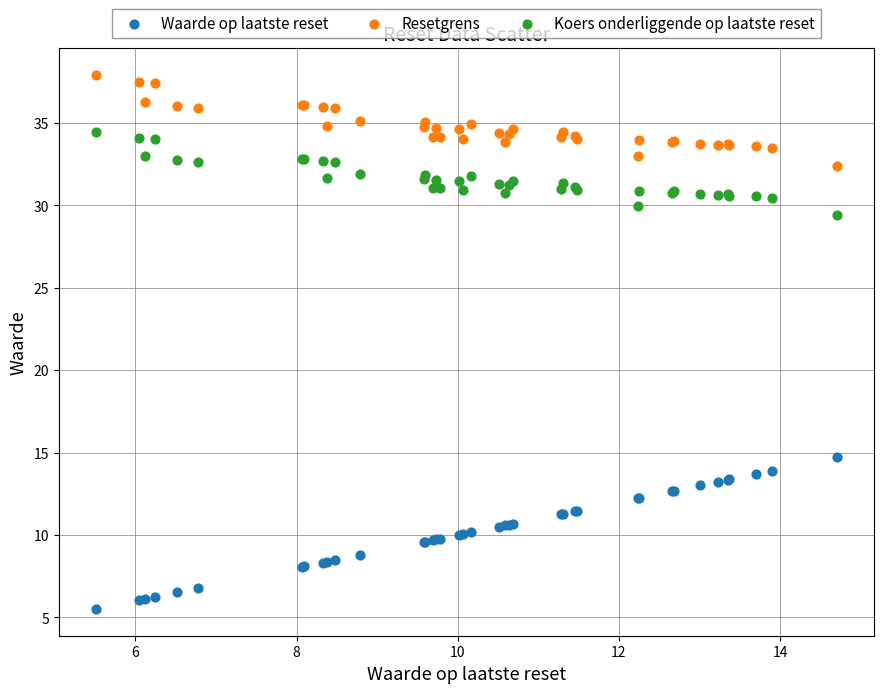

Which series reaches the maximum Y coordinate?

Resetgrens